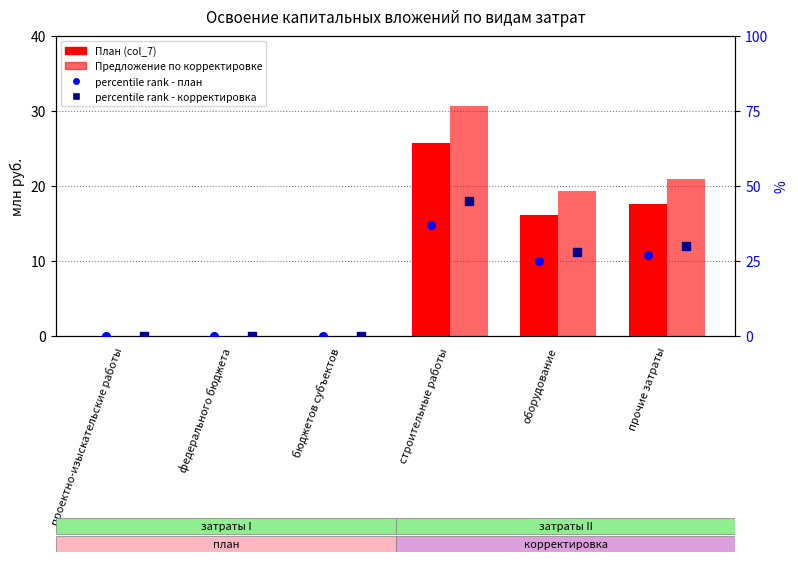

Is the value of percentile rank - план at строительные работы greater than the value of План (col_7) at федерального бюджета?

Yes